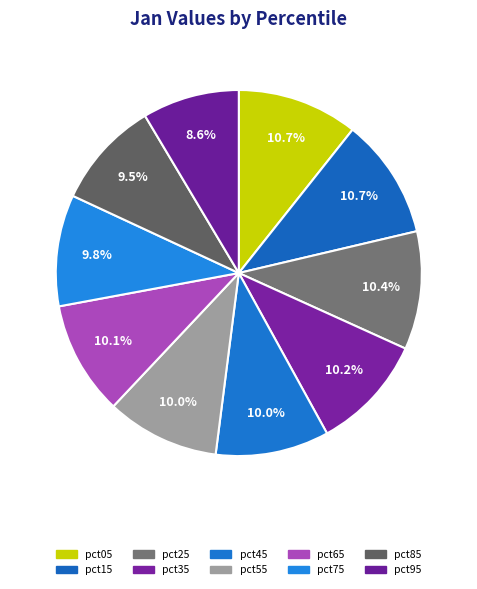

Count the number of slices in the pie.

10